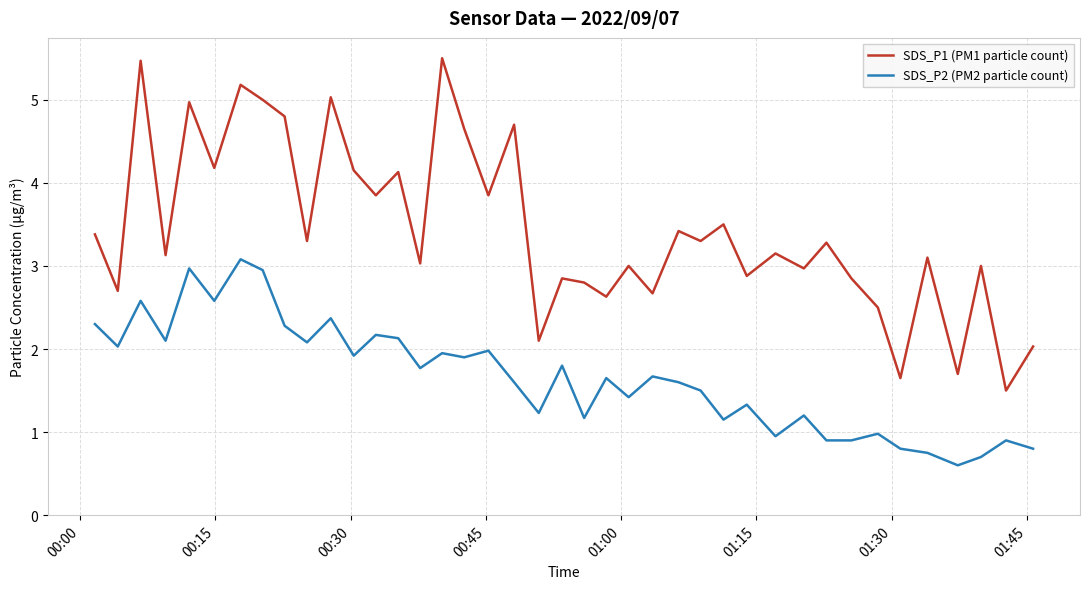

Rank the series by their average value, from lowest to highest.

SDS_P2 (PM2 particle count), SDS_P1 (PM1 particle count)